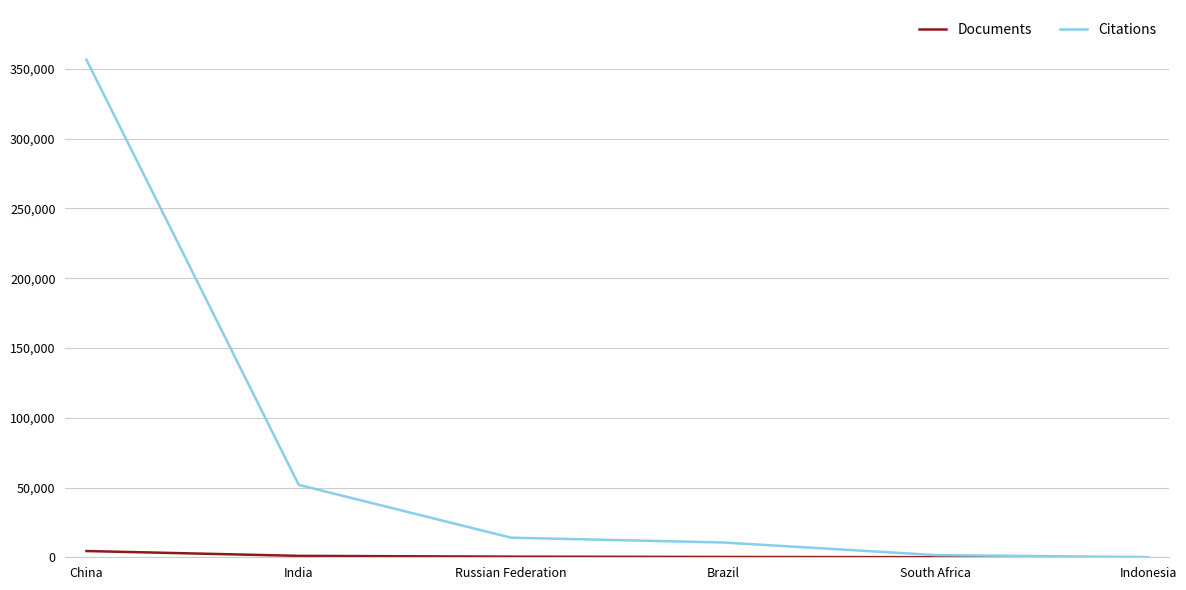

What is the difference between the maximum and minimum values in the Documents series?

4474